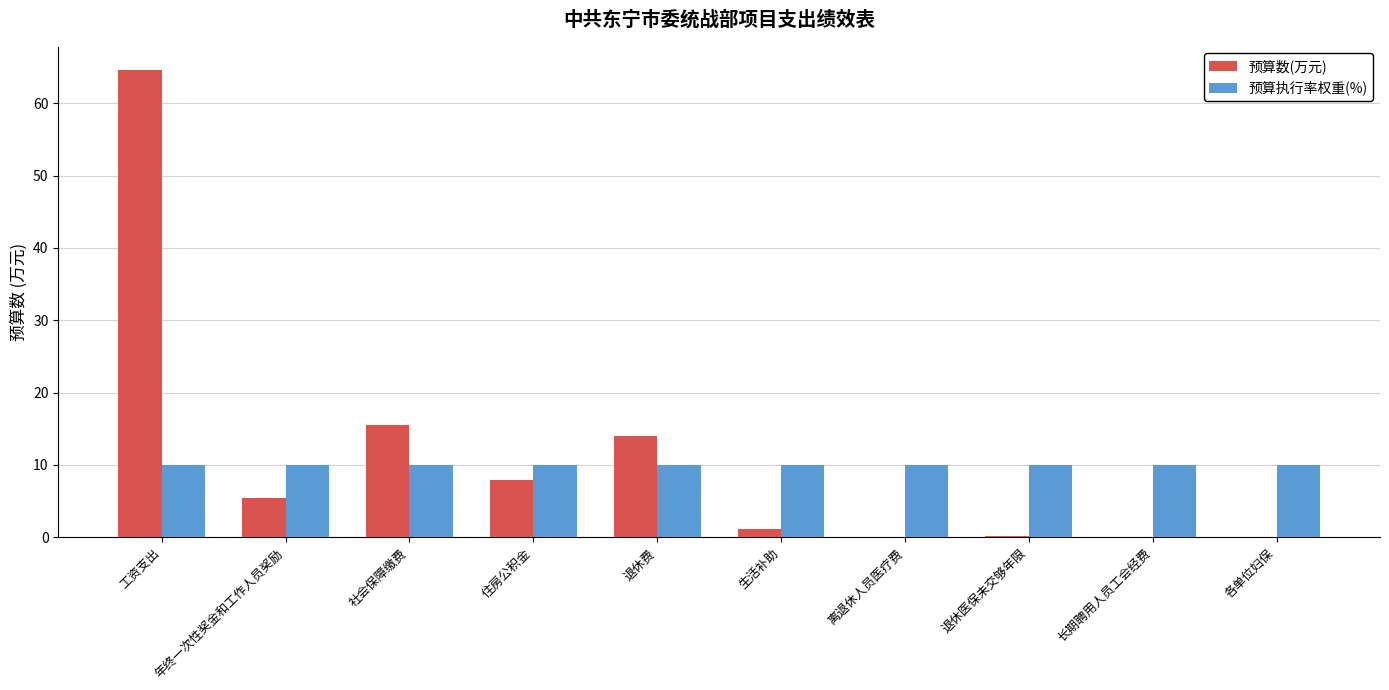

Is the value of 预算数(万元) at 退休医保未交够年限 greater than the value of 预算执行率权重(%) at 年终一次性奖金和工作人员奖励?

No